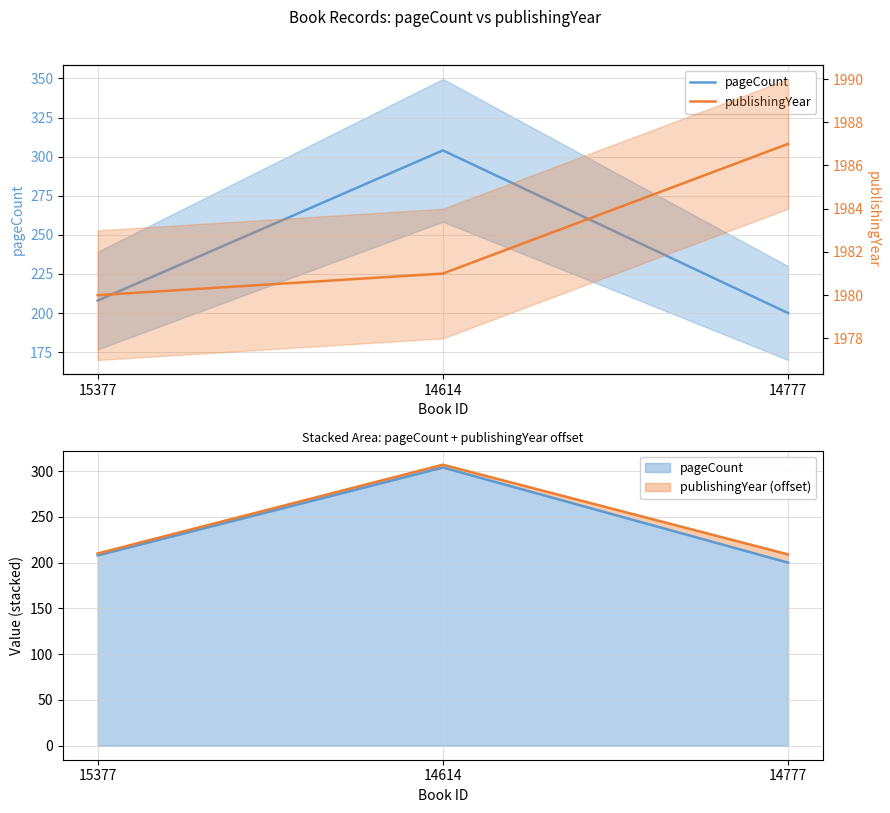

Which category has the highest value across all series?

14777